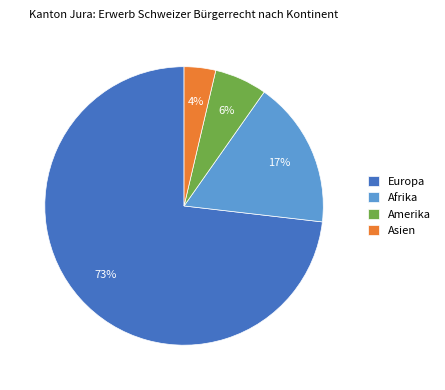

How many slices are in this pie chart?

4